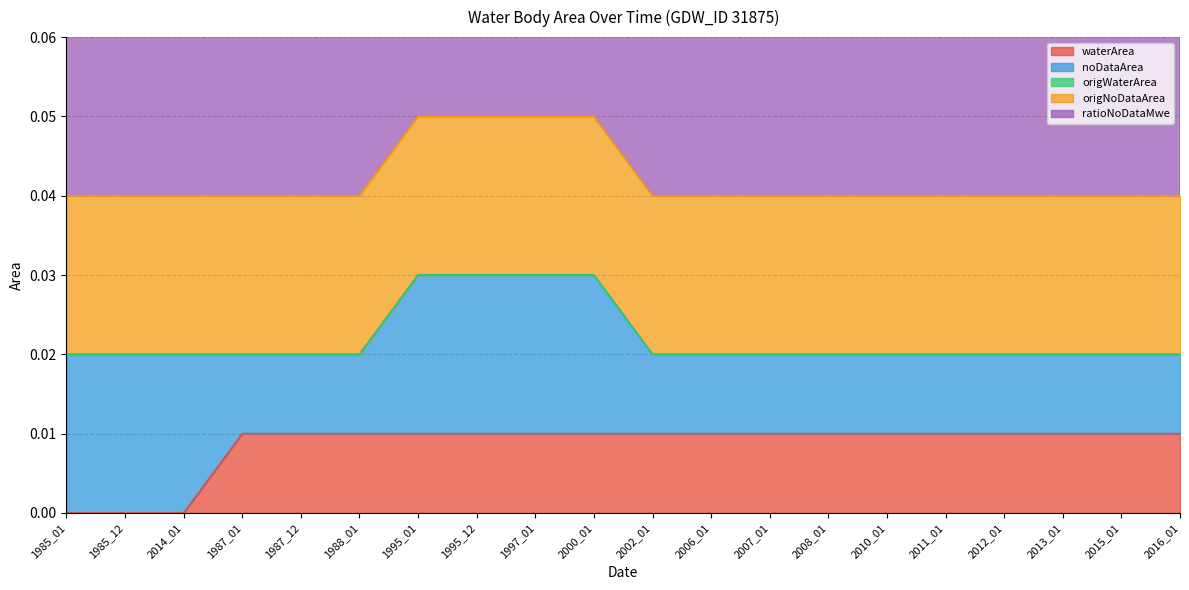

True or false: ratioNoDataMwe and origNoDataArea cross at least once.

False